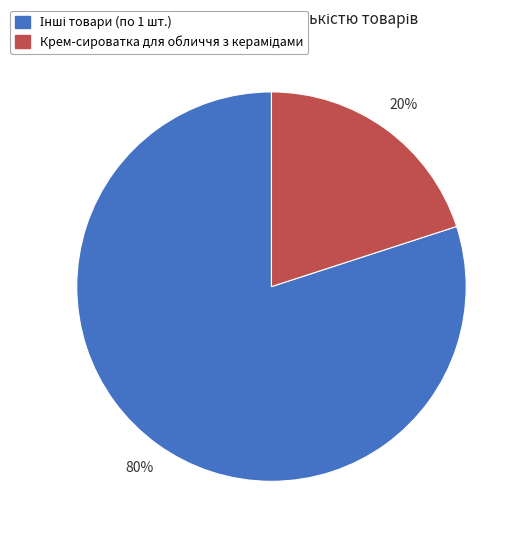

How many slices are in this pie chart?

2